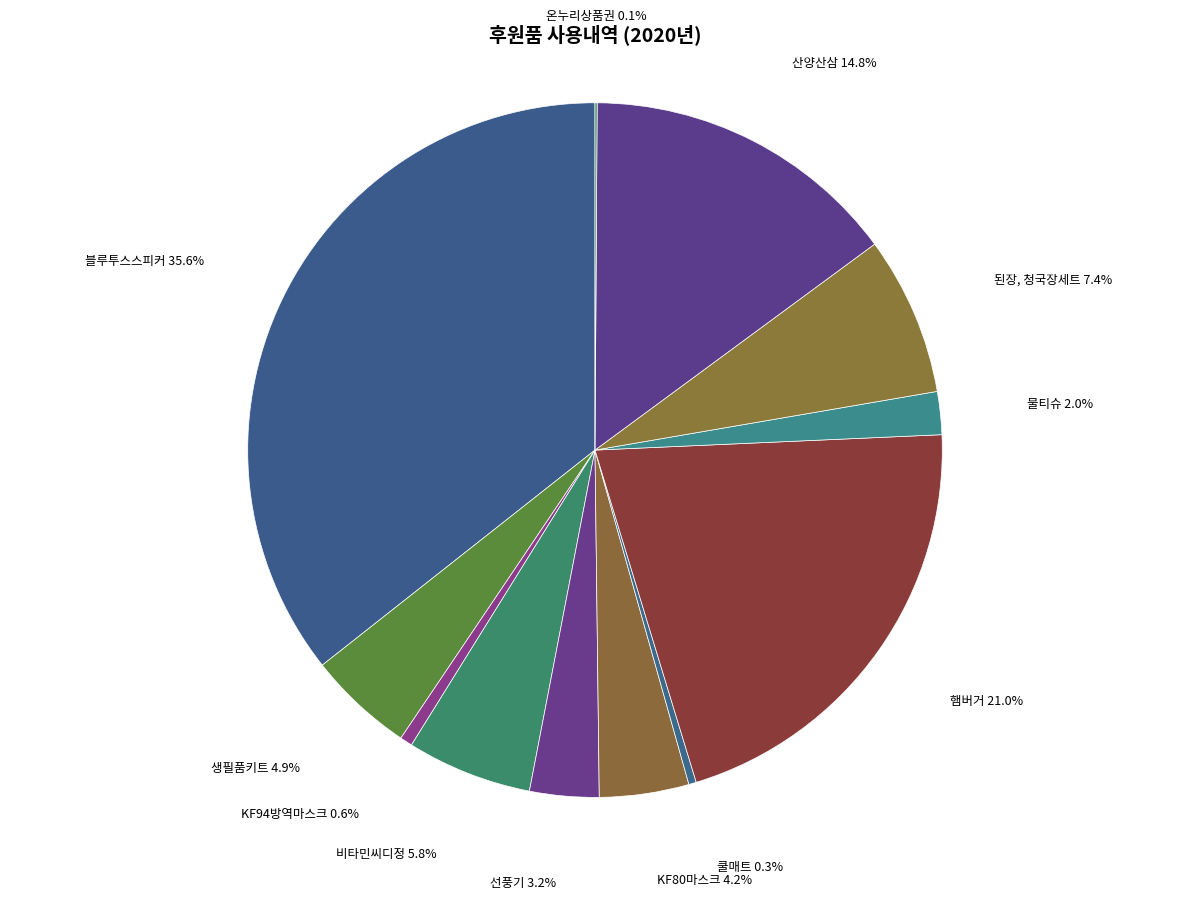

To the nearest percent, what percentage of the pie is 비타민씨디정?

6%